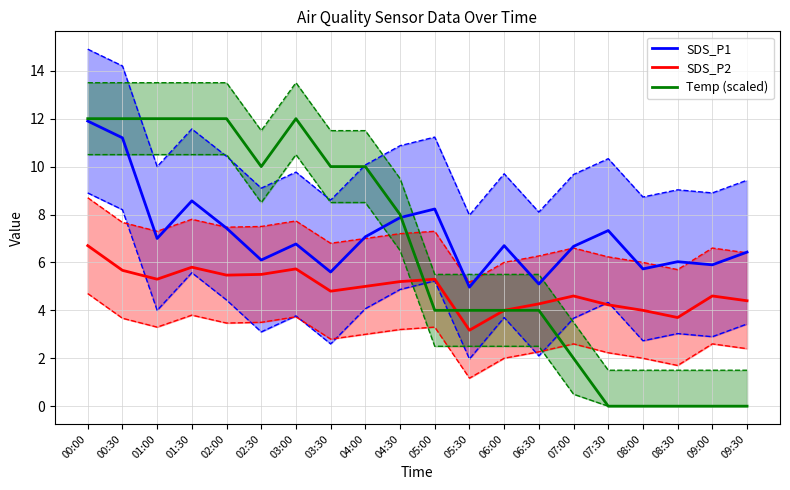

The Temp (scaled) series shows 12.0 at 02:00. True or false?

True